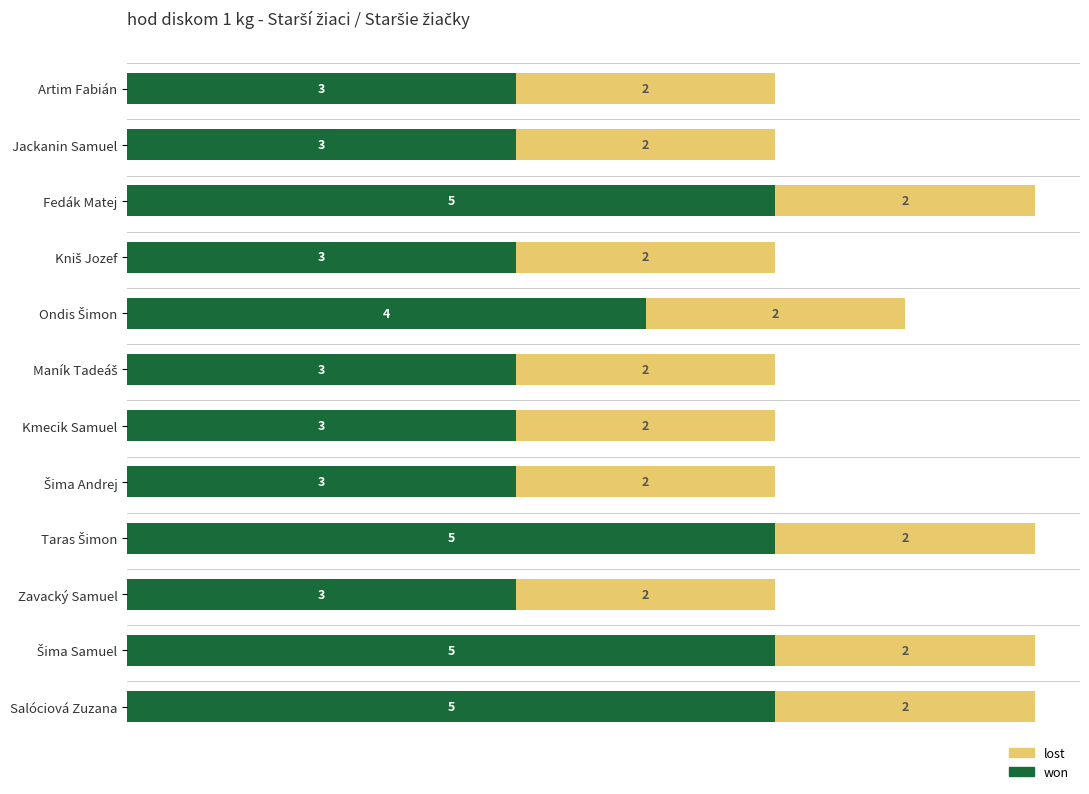

What is the sum of all won values?

45